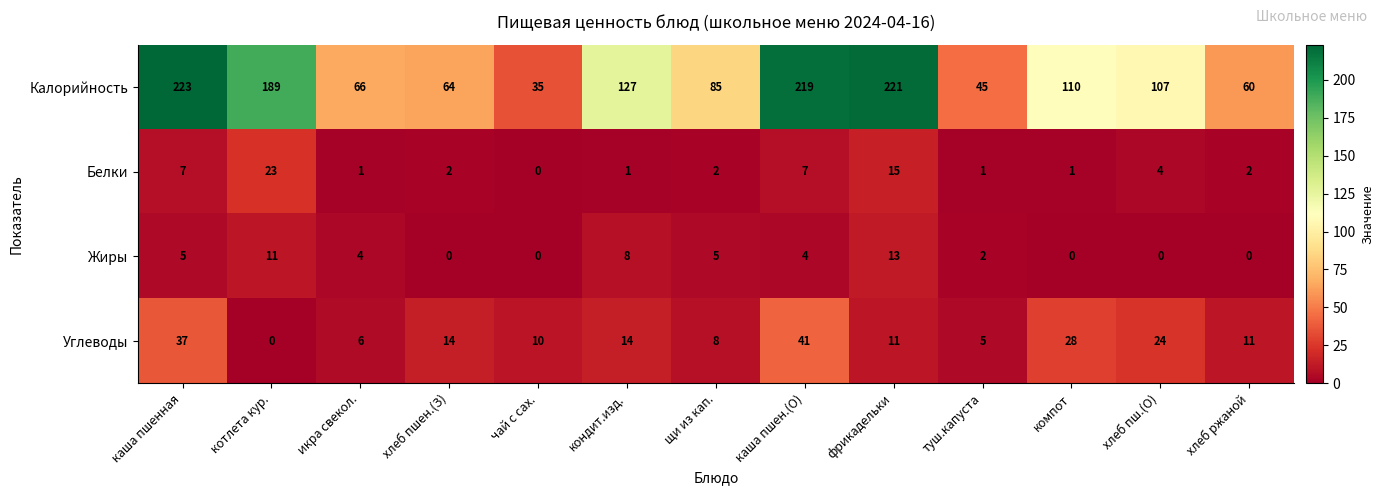

Which series has the widest spread of values?

Калорийность